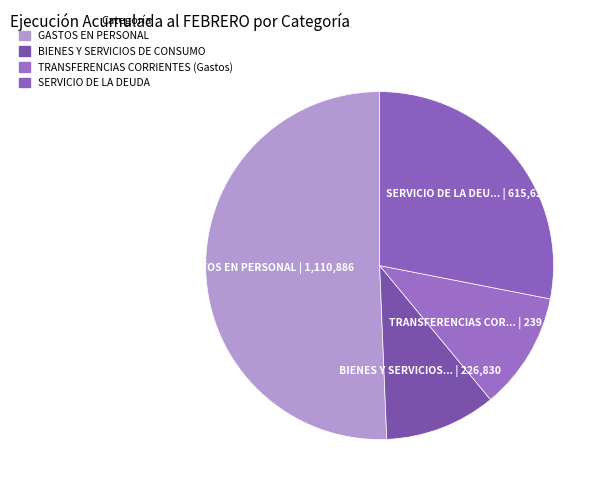

Count the number of slices in the pie.

4